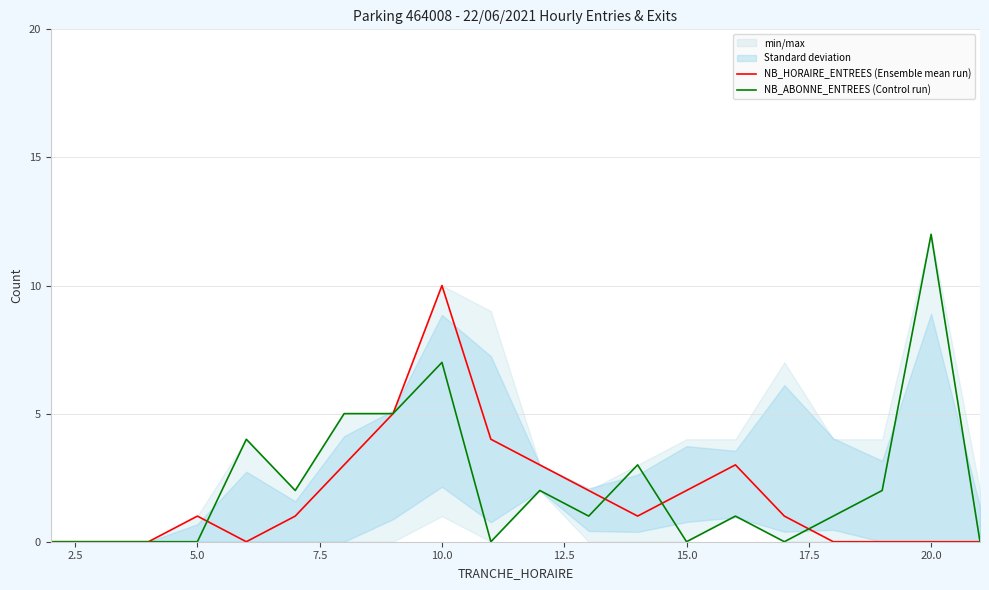

The NB_HORAIRE_ENTREES (Ensemble mean run) series shows 2 at 15.0. True or false?

True